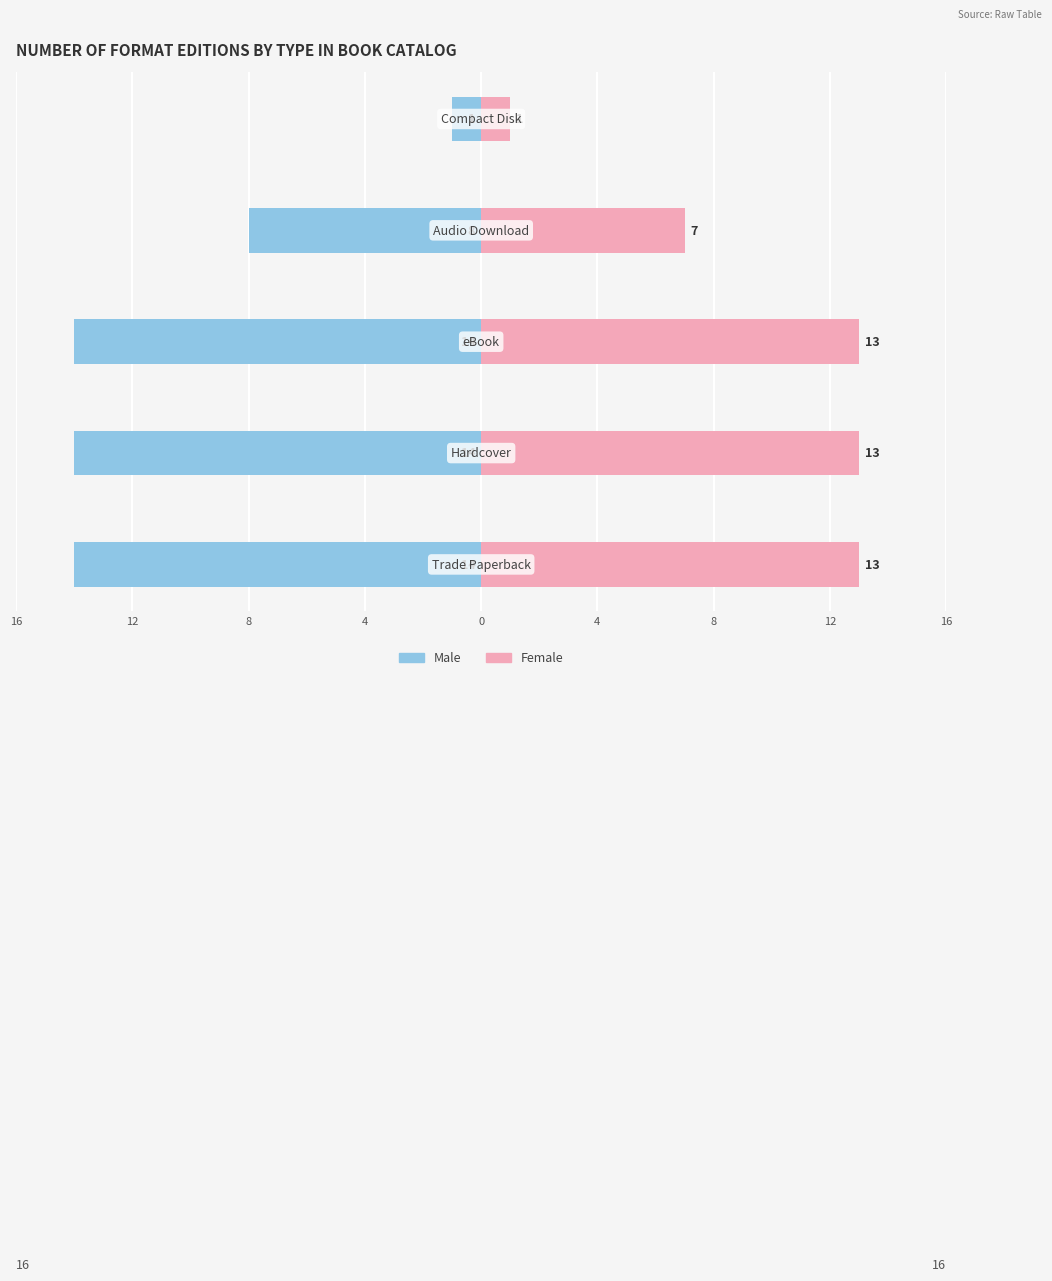

Reading left to right, transcribe all the data shown in this chart.

Male: 16=-14	12=-14	8=-14	4=-8	0=-1
Female: 16=13	12=13	8=13	4=7	0=1